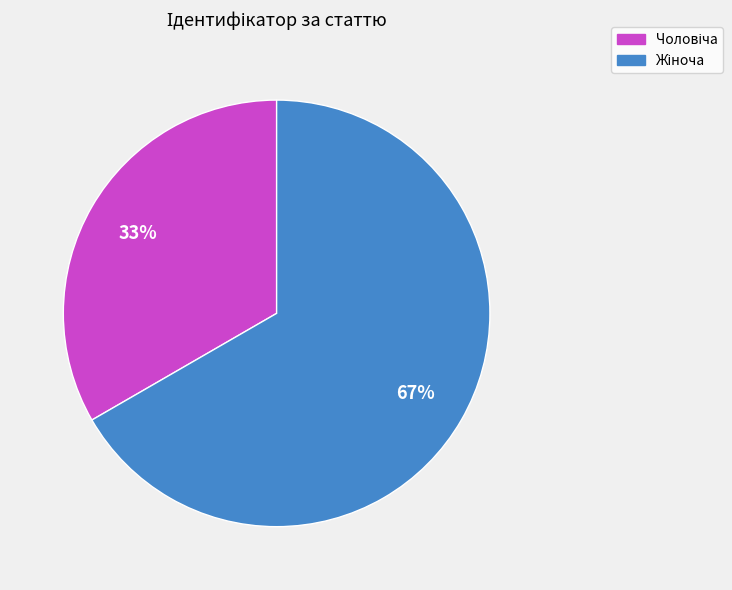

Is there any slice that represents more than half of the pie?

Yes